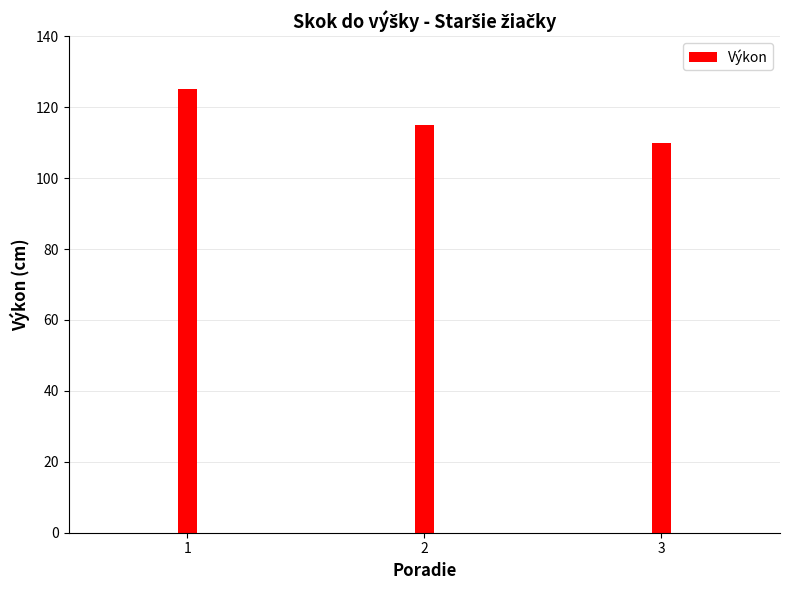

The chart shows a value of 110 at 3. True or false?

True